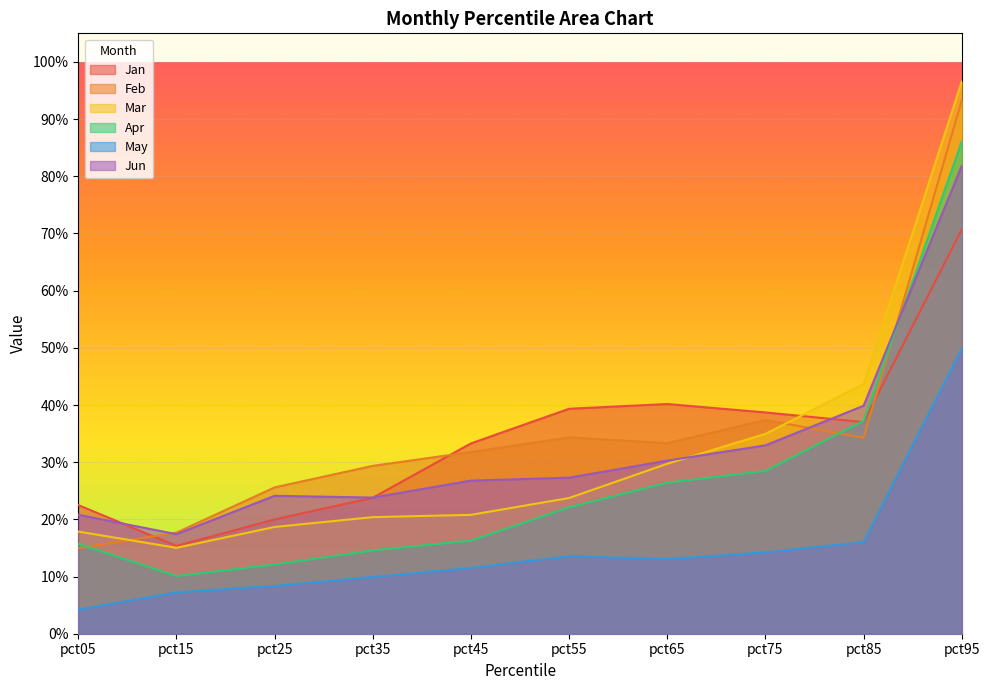

After their last crossing, which series has the higher values: Jun or Mar?

Mar